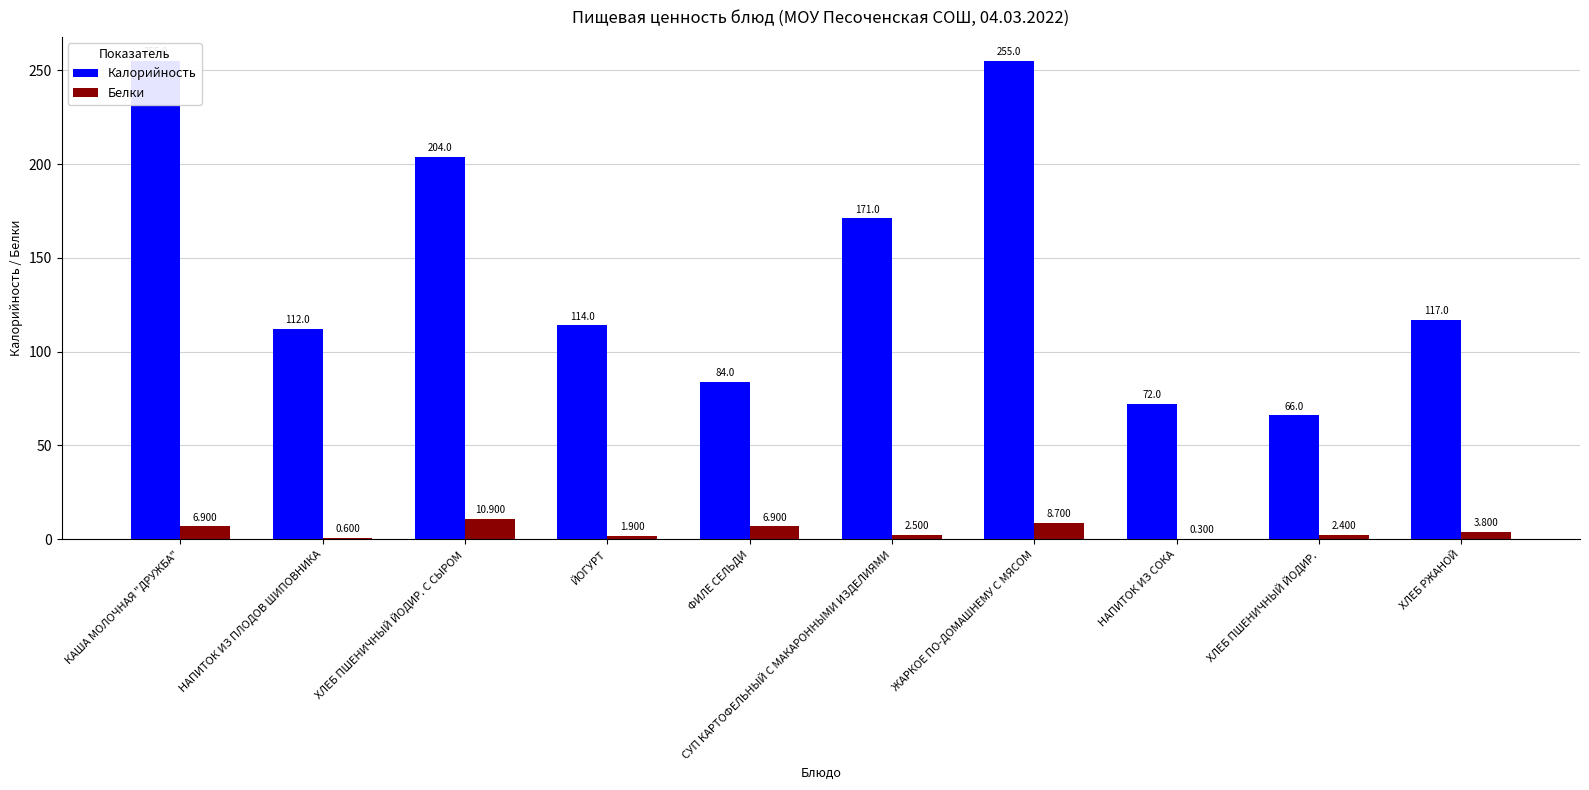

What is the value of the Белки bar at the 6th from the left?

2.5